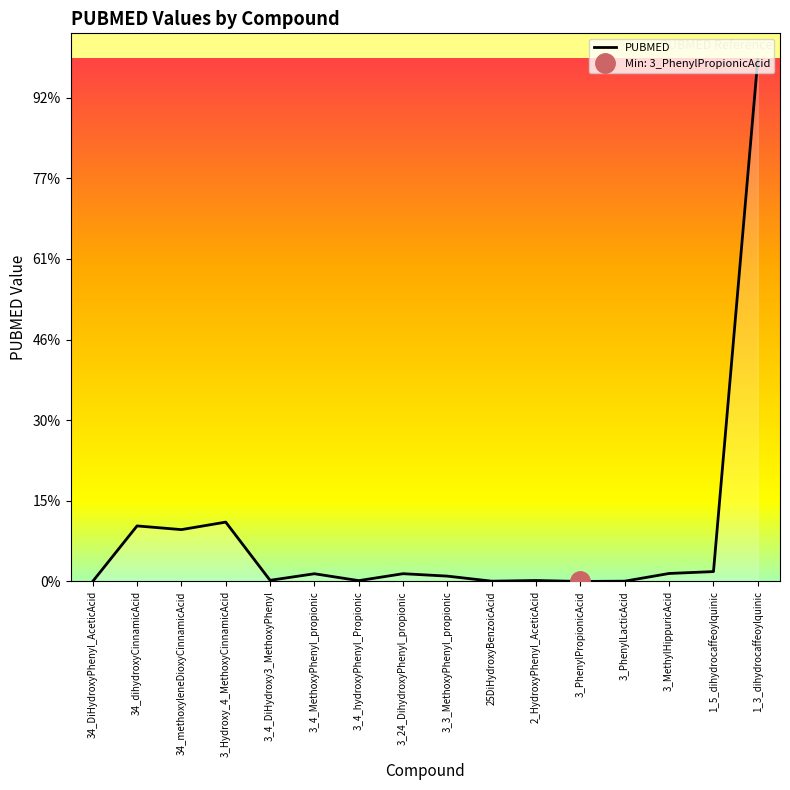

Is it true that the value at 3_4_hydroxyPhenyl_Propionic is 17301?

False